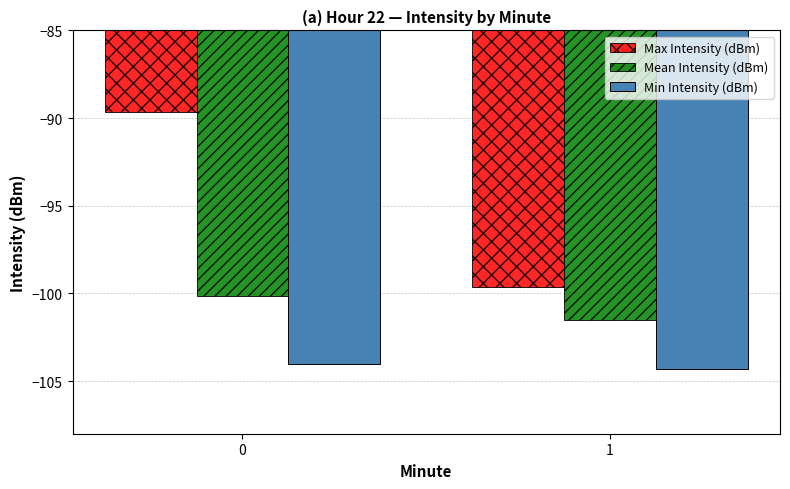

Which series has the largest total across all categories?

Max Intensity (dBm)